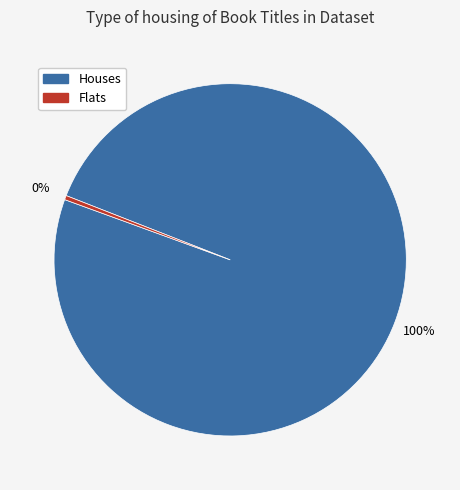

Is there any slice that represents more than half of the pie?

Yes